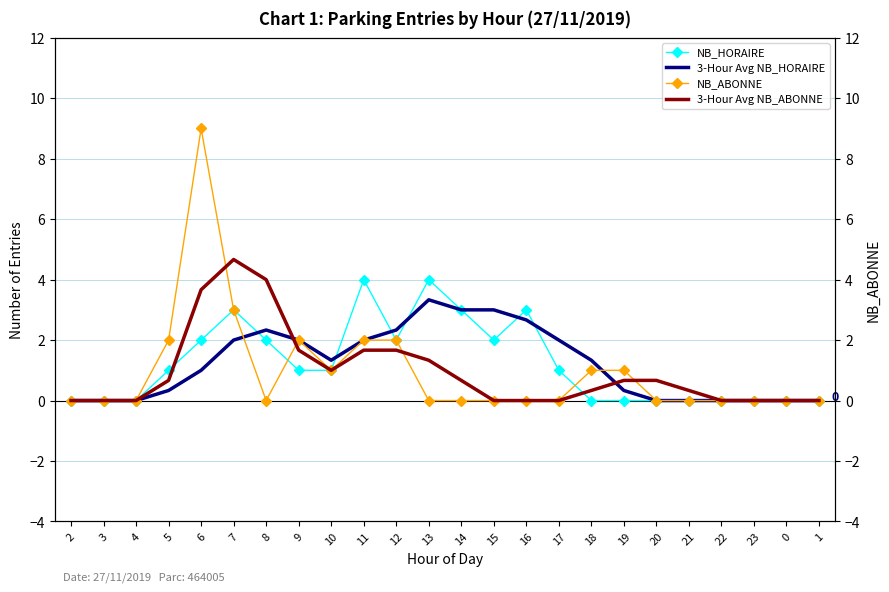

What is the sum of all 3-Hour Avg NB_HORAIRE values?

29.0